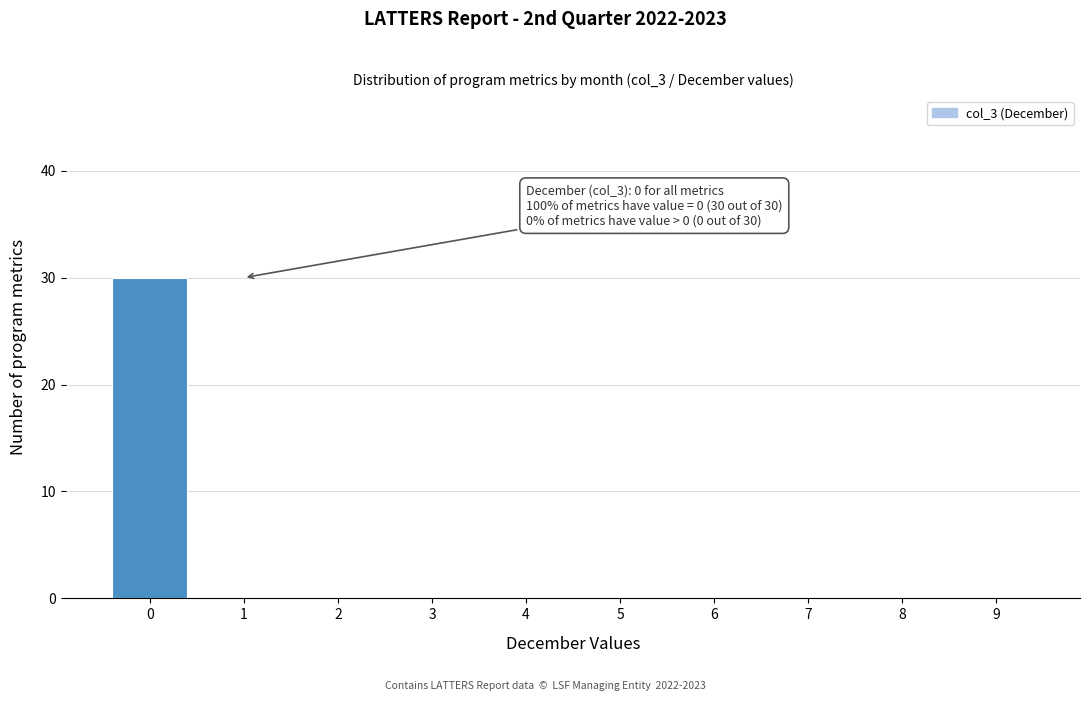

Which range on the x-axis has the tallest bar?

-0.5 to 0.5